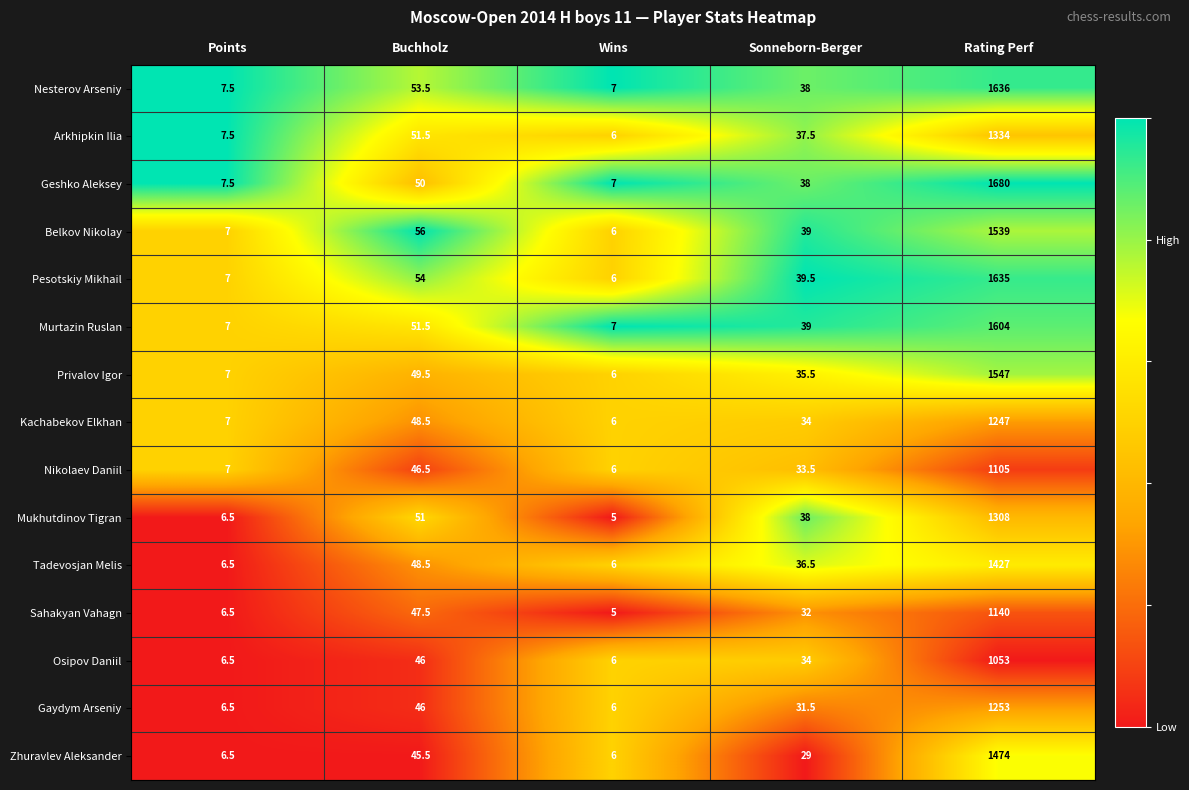

At which label does Arkhipkin Ilia reach its peak?

Rating Perf